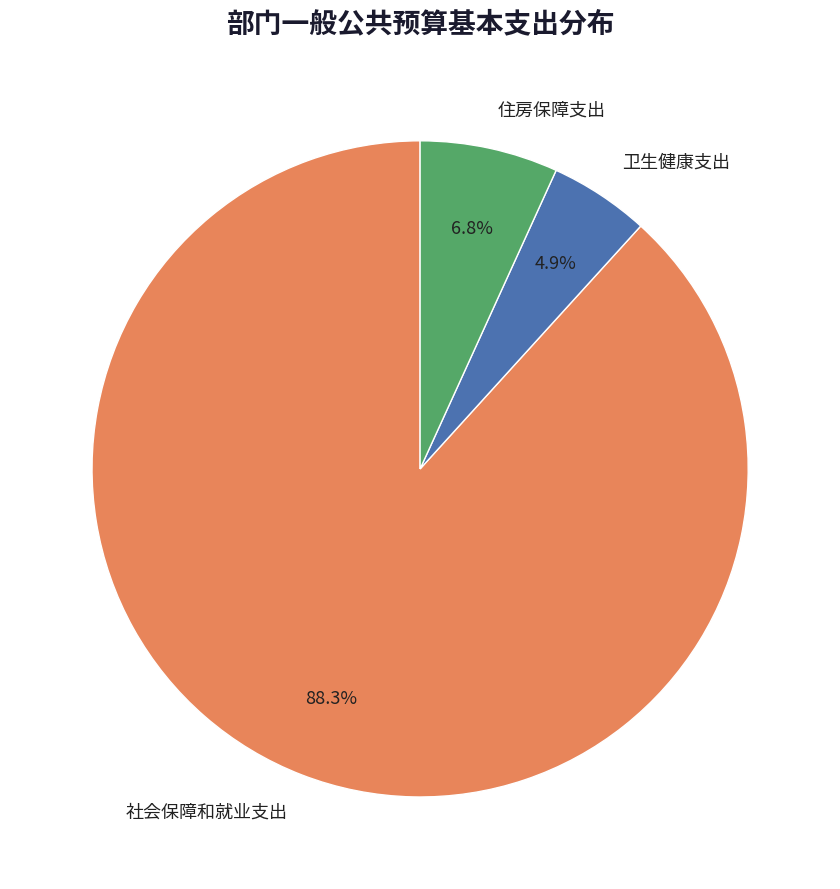

To the nearest percent, what portion does 社会保障和就业支出 represent?

88%